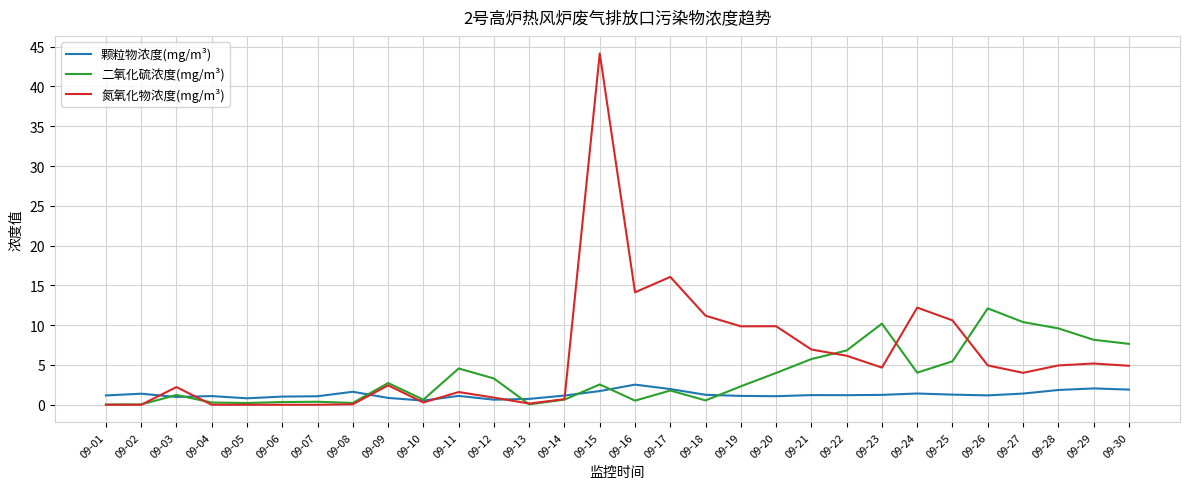

At how many categories does at least one series exceed 32?

1